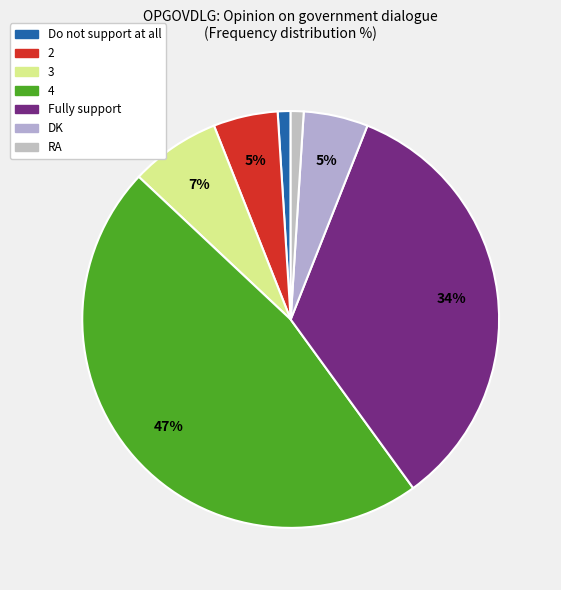

Is it true that 4 is 47% of the pie?

True